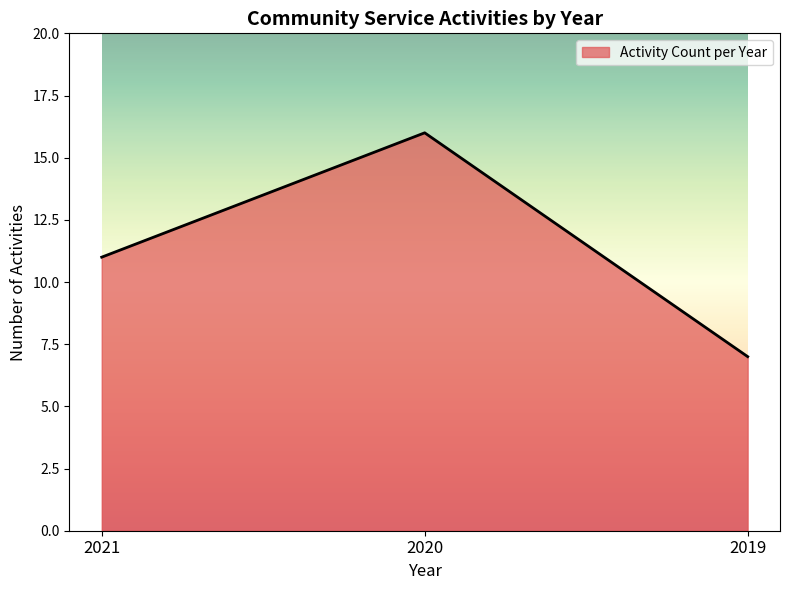

Read the value at 2020.

16